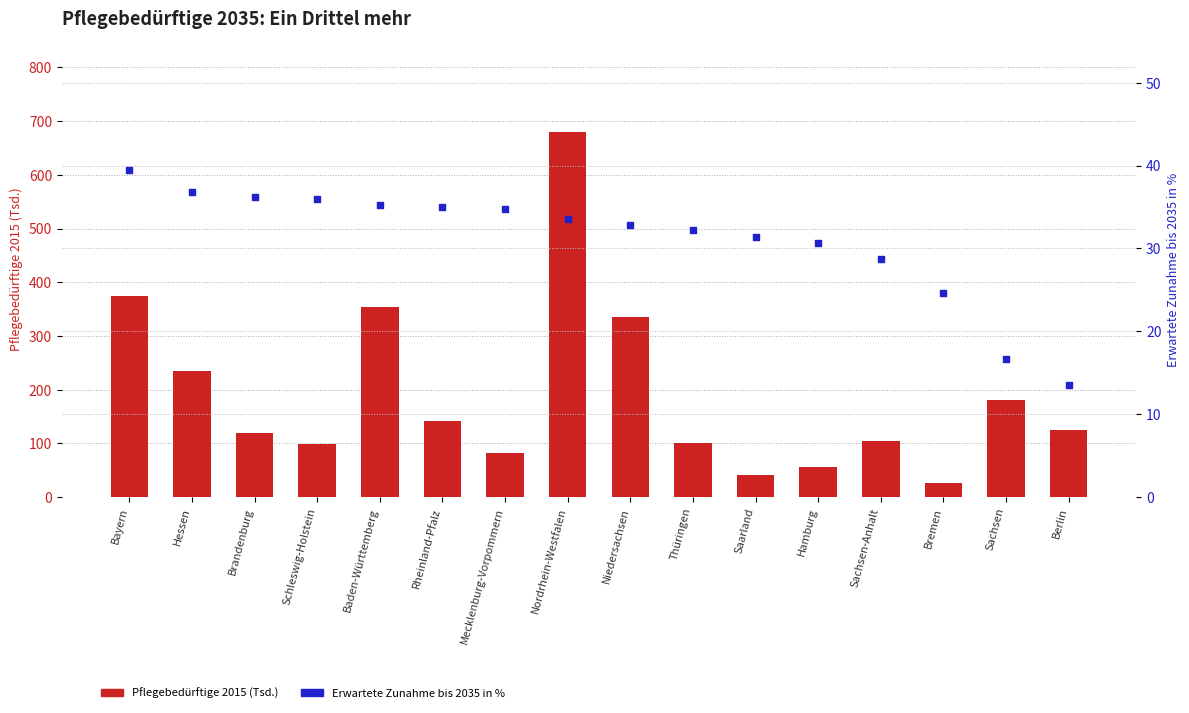

Is the value of Pflegebedürftige 2015 (Tsd.) at Brandenburg greater than the value of Erwartete Zunahme bis 2035 in Prozent at Bayern?

Yes